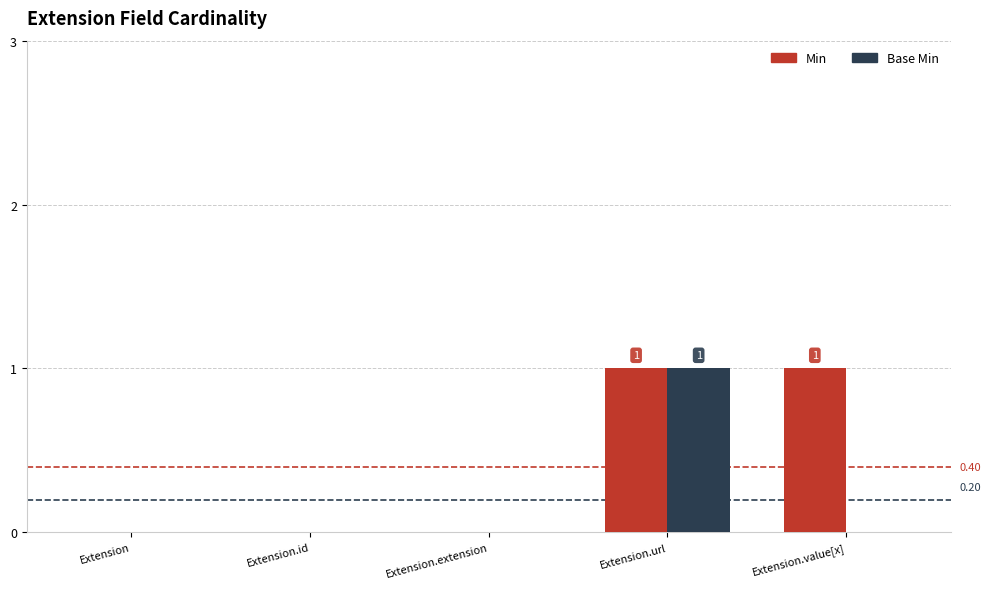

At which category is the sum across all series the highest?

Extension.url